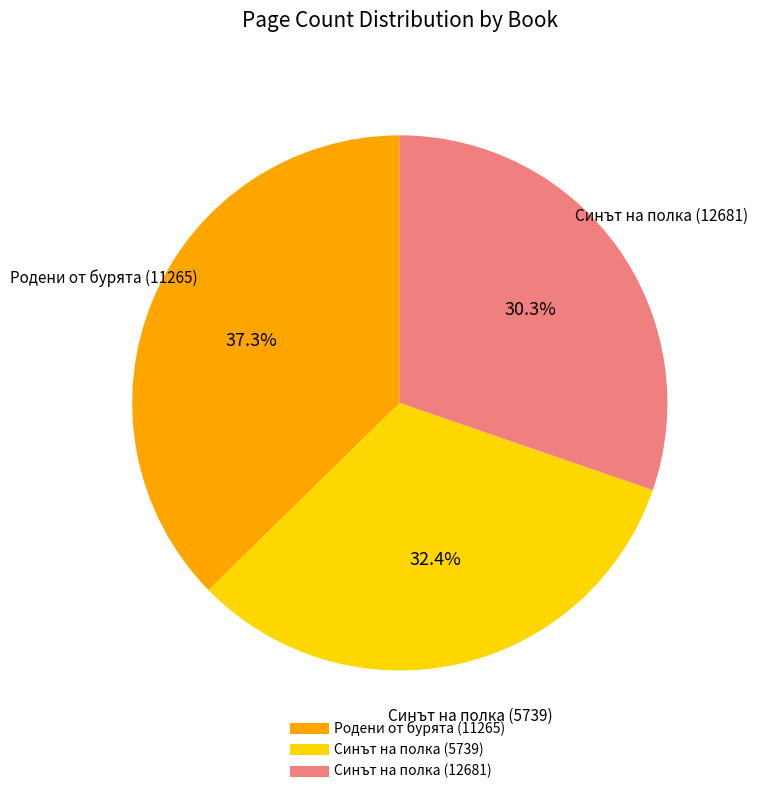

Is there any slice that represents more than half of the pie?

No